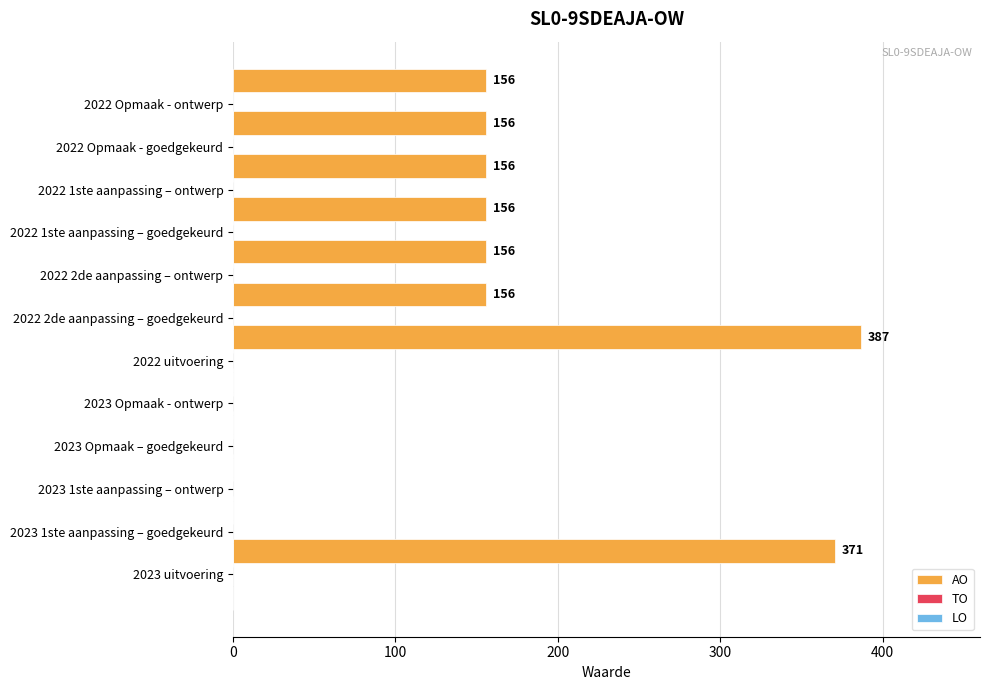

How many values are between 0 and 156?

10